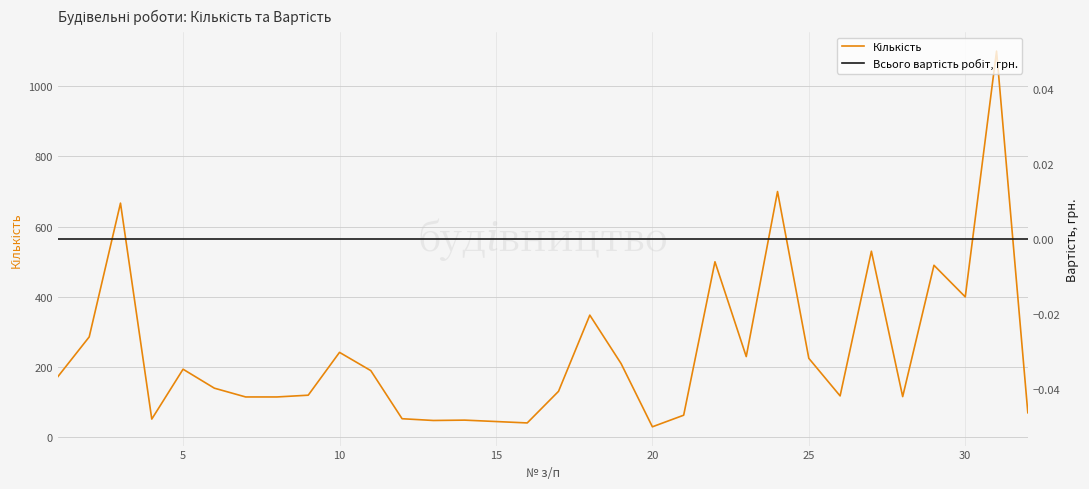

Which series has the largest range (max minus min)?

Кількість